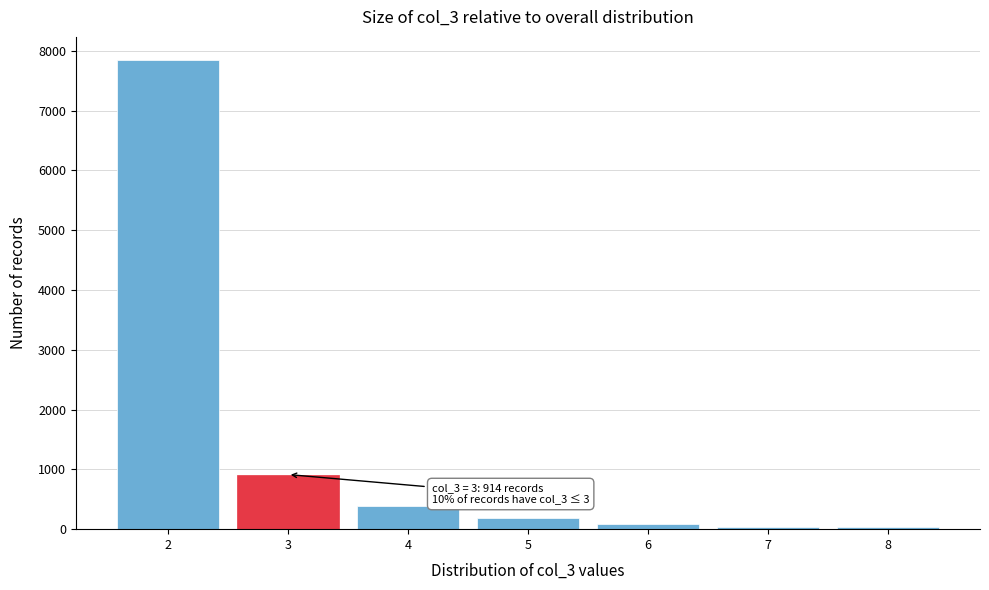

Which range on the x-axis has the tallest bar?

1.5 to 2.5